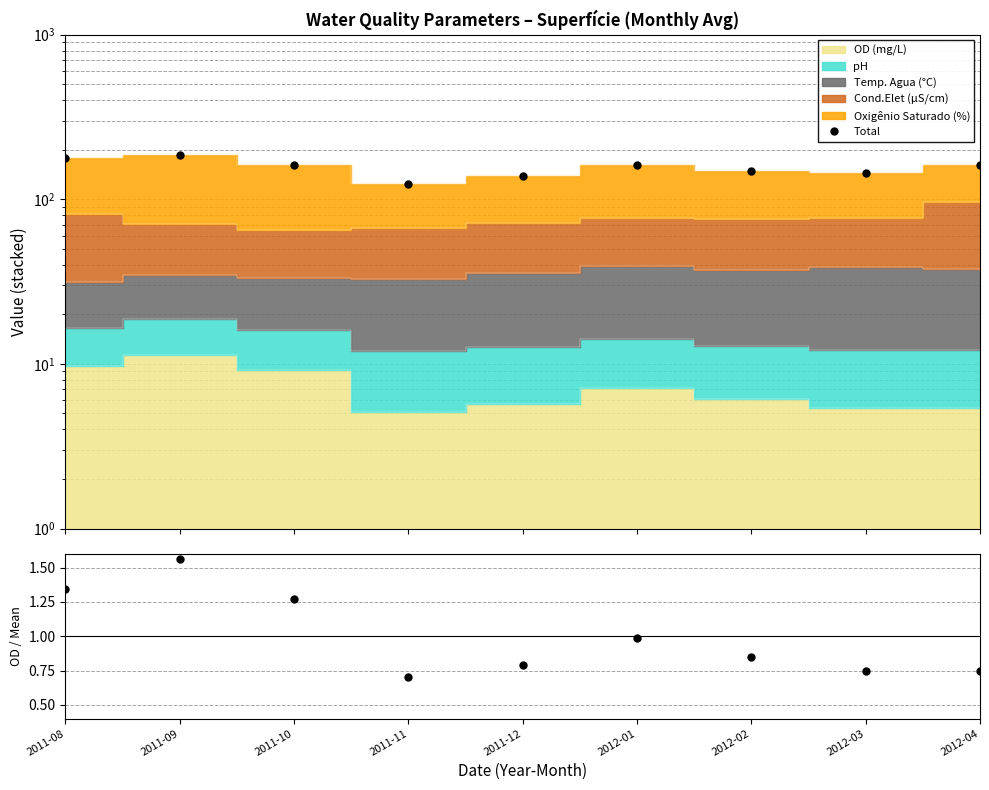

At how many categories does at least one series exceed 4?

9